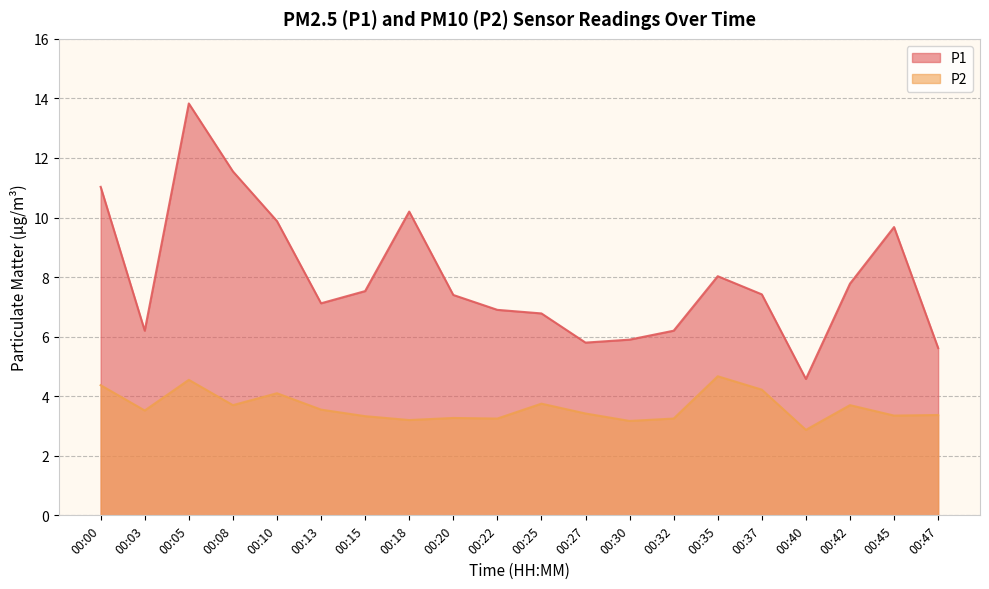

Which category has the lowest value in the P1 series?

00:40